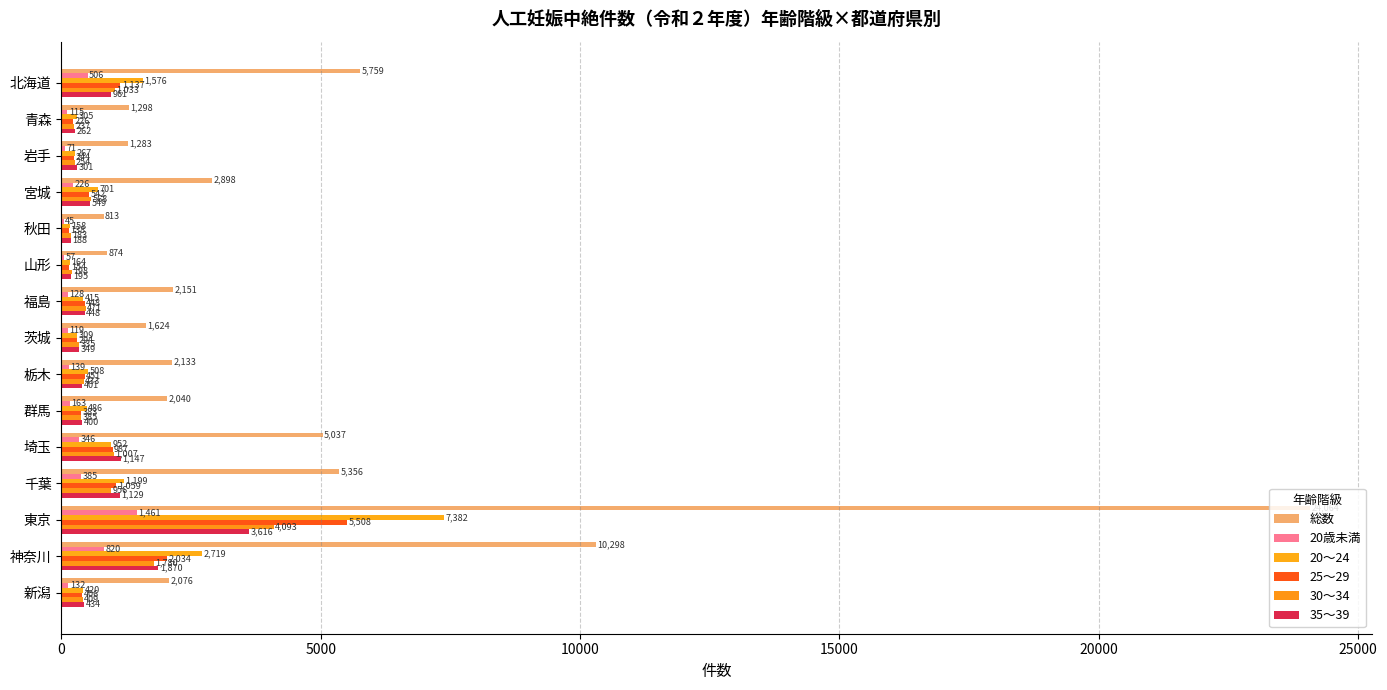

How many distinct data groups are displayed?

6